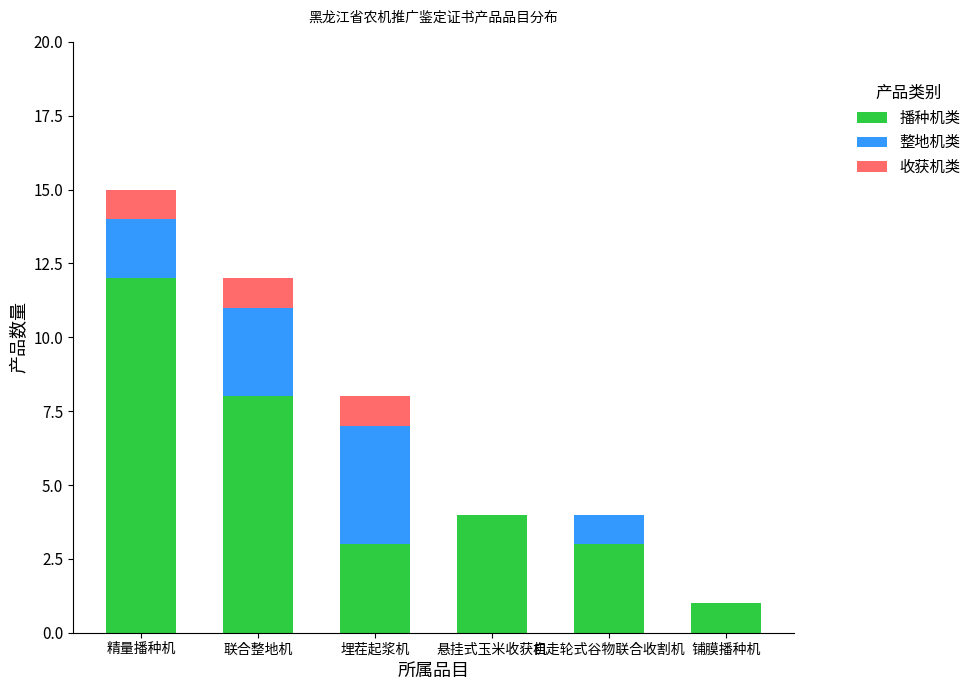

At which label does 播种机类 reach its peak?

精量播种机